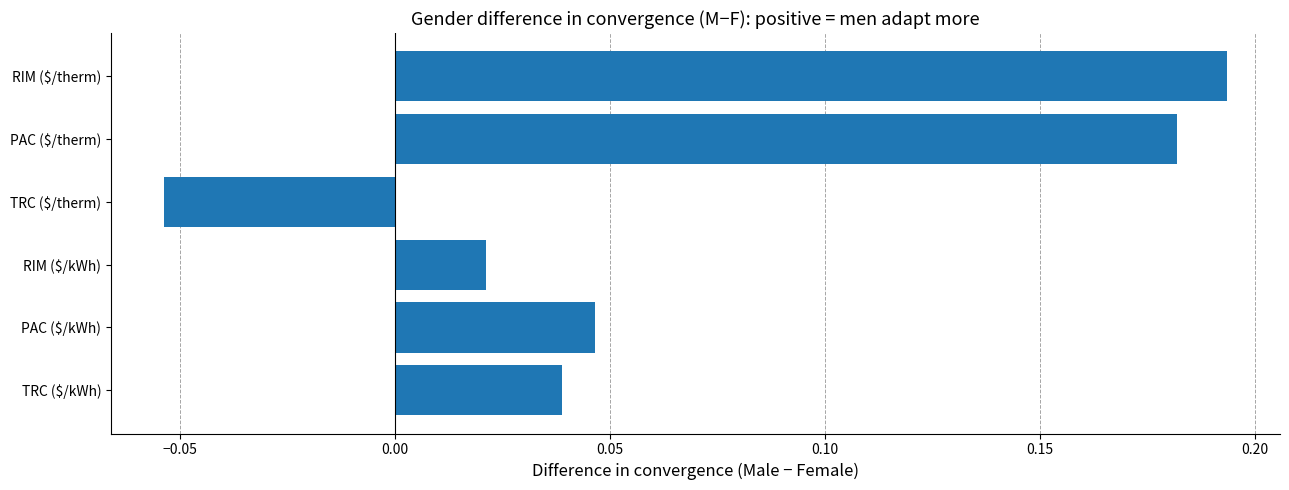

The value at TRC ($/kWh) is 0.1. True or false?

False